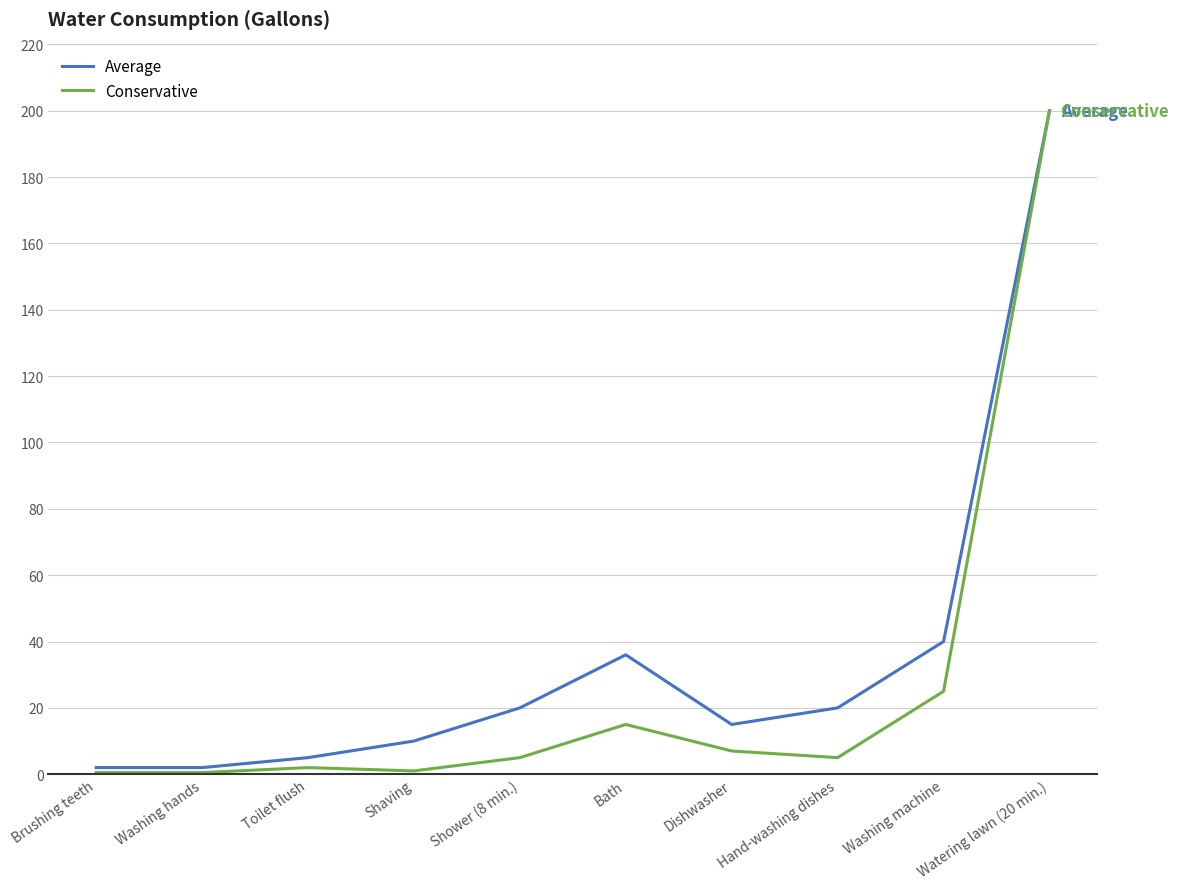

What is the maximum value shown in the chart?

200.0